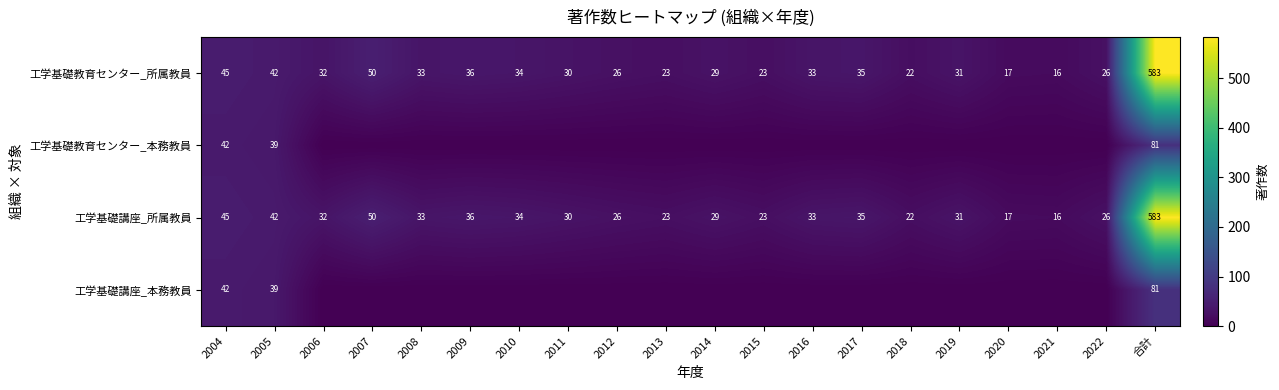

True or false: 工学基礎教育センター_所属教員 has a value of 16 at 2013.

False